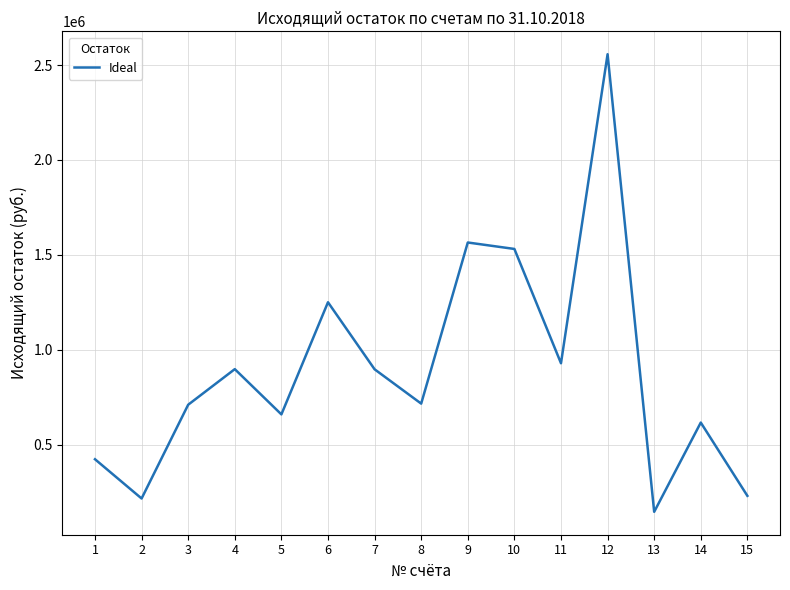

Read the value at 13.

145689.1